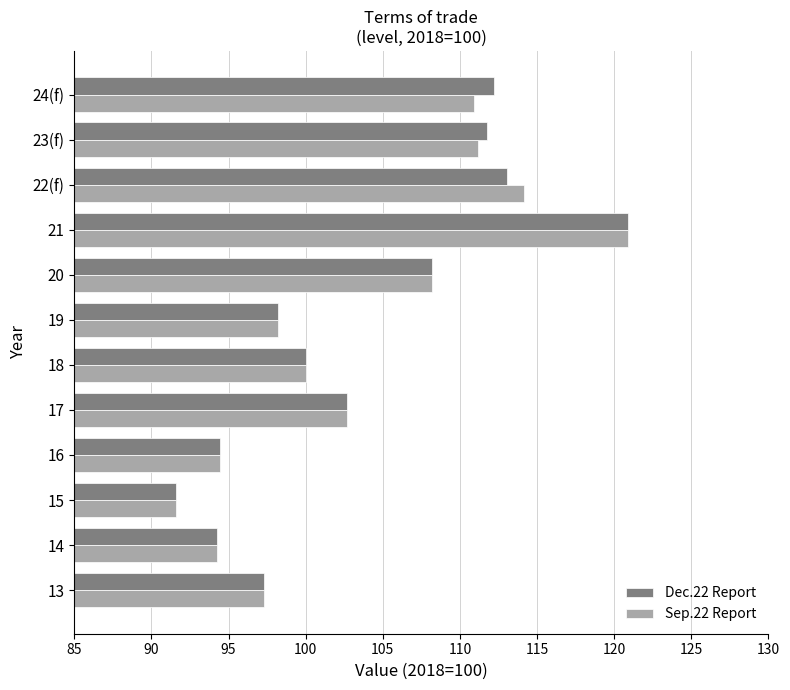

What is the sum of the Sep.22 Report values at 15 and 16?

186.0